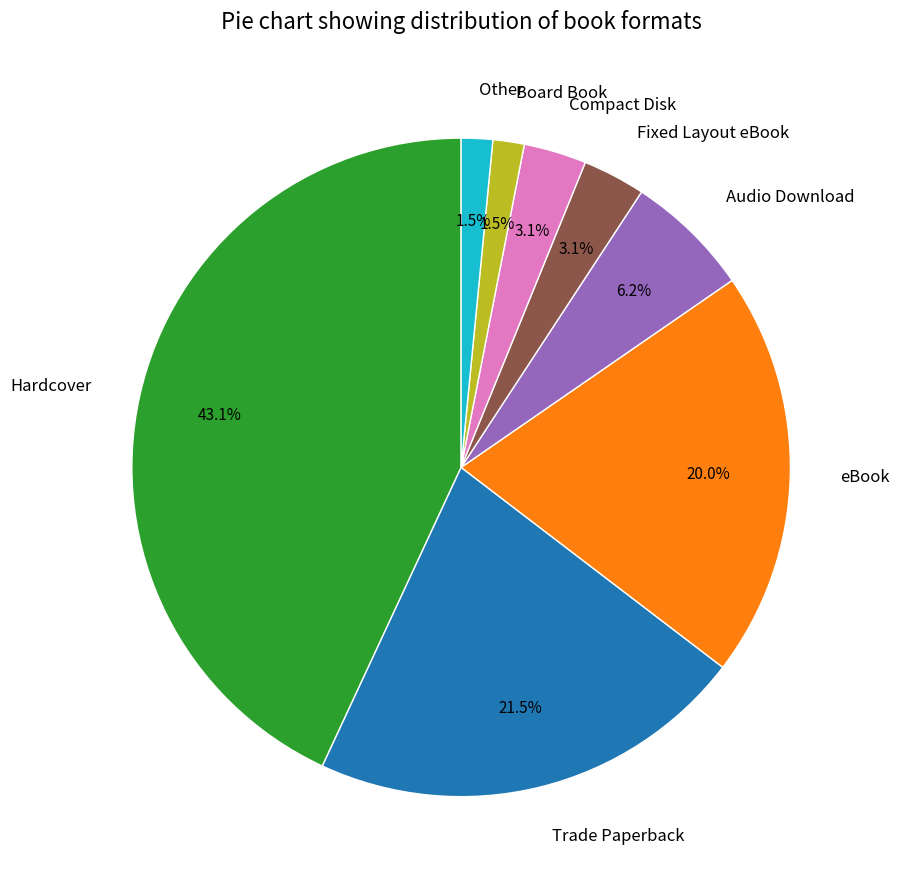

The eBook slice represents 28% of the pie. True or false?

False